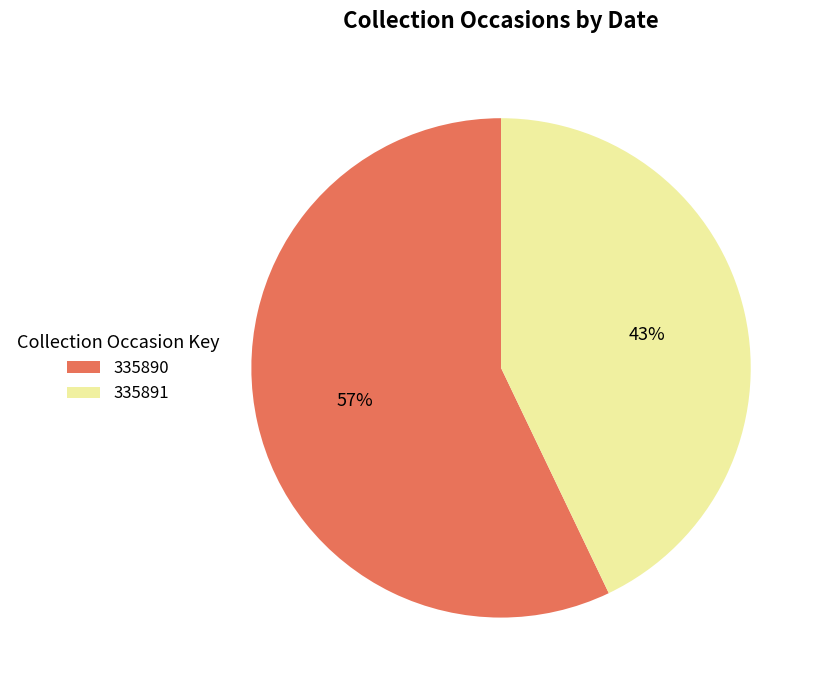

To the nearest percent, what is the difference between the largest and smallest slice percentages?

14%